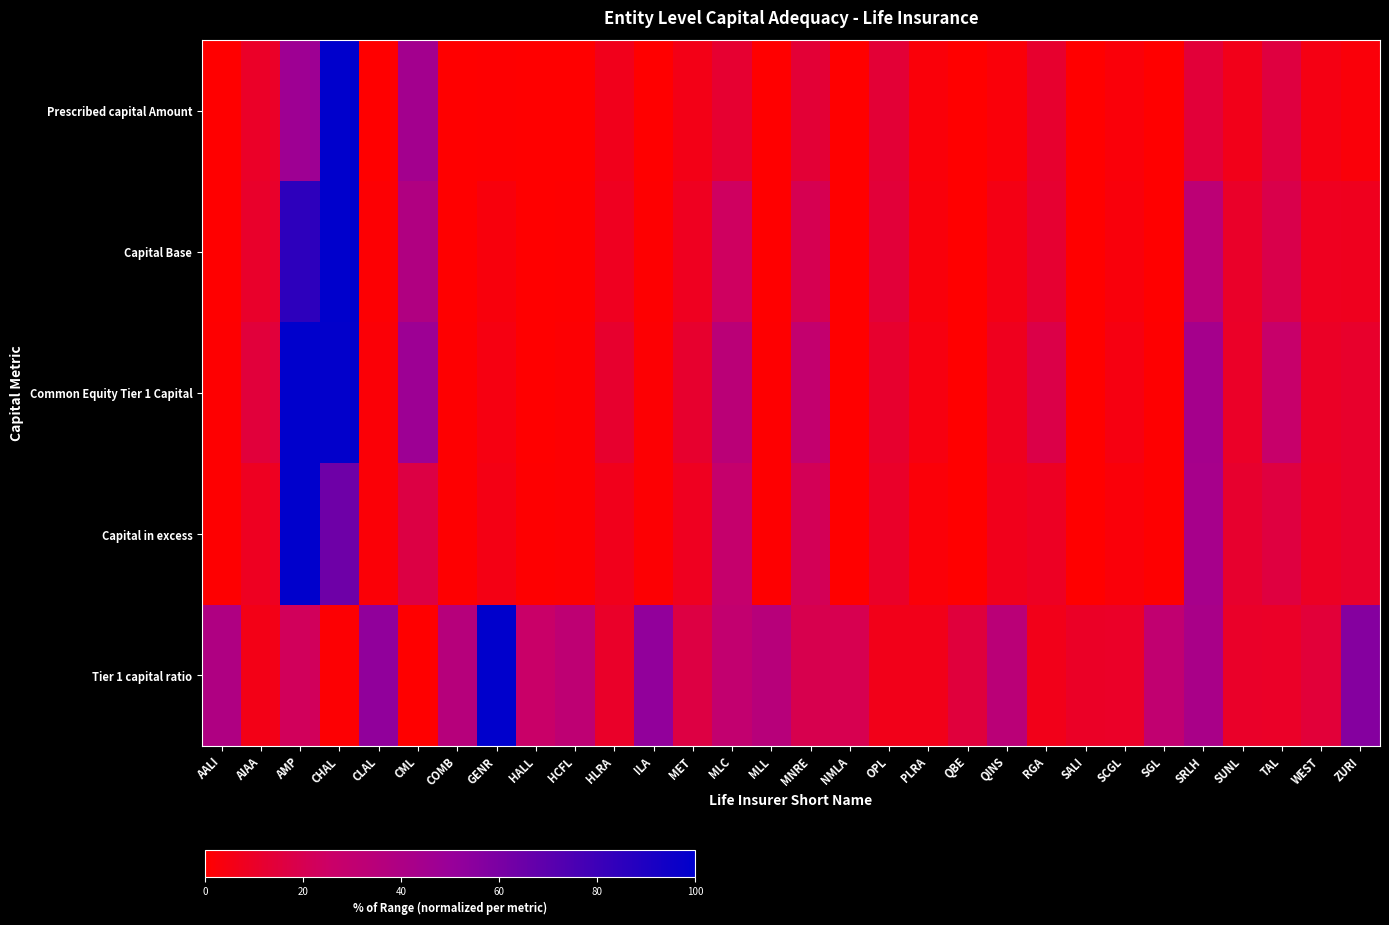

List the series in order of their peak value, lowest first.

Prescribed capital Amount, Capital Base, Common Equity Tier 1 Capital, Capital in excess, Tier 1 capital ratio